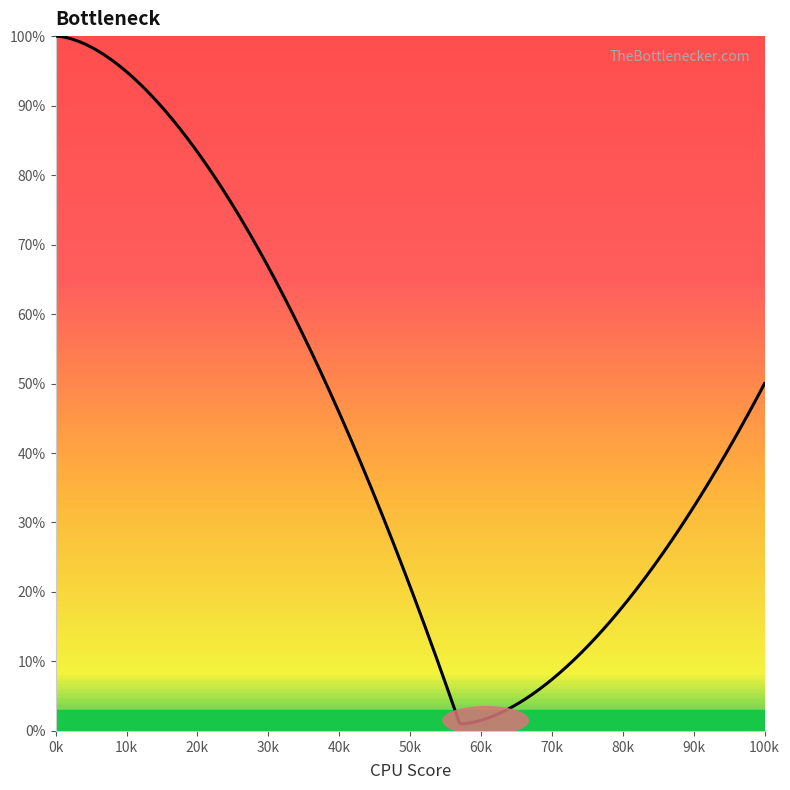

What is the difference between the maximum and minimum values?

99.0